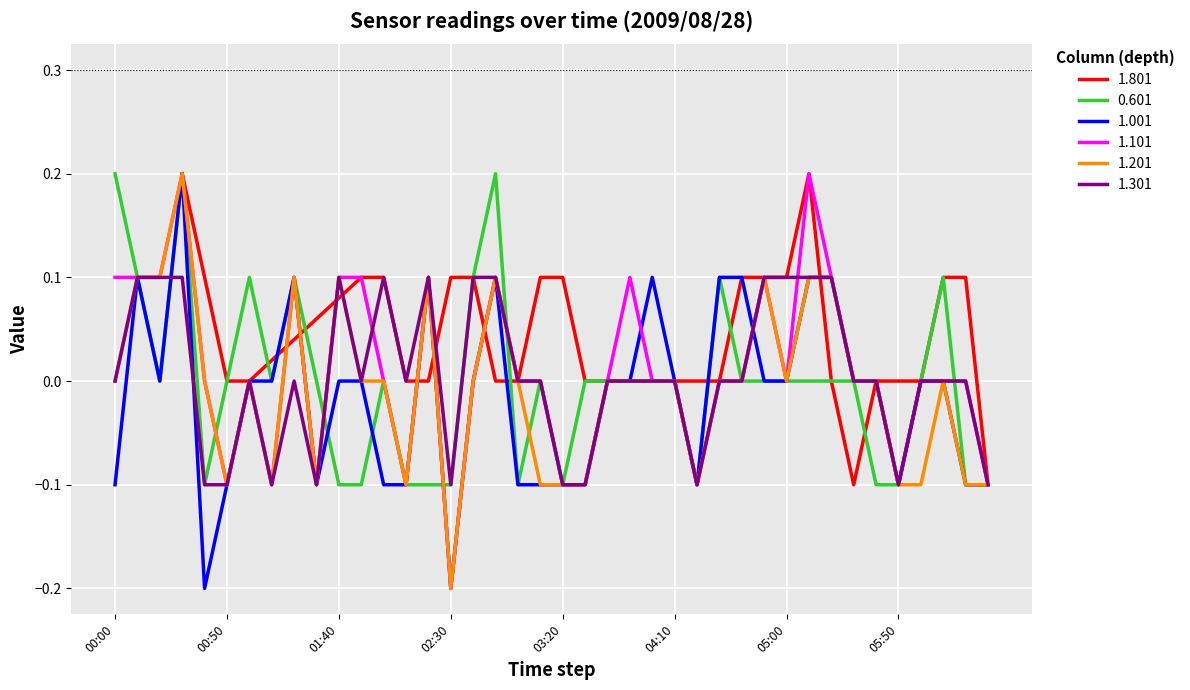

What is the label of the 4th point from the left?

2009/08/28 00:30